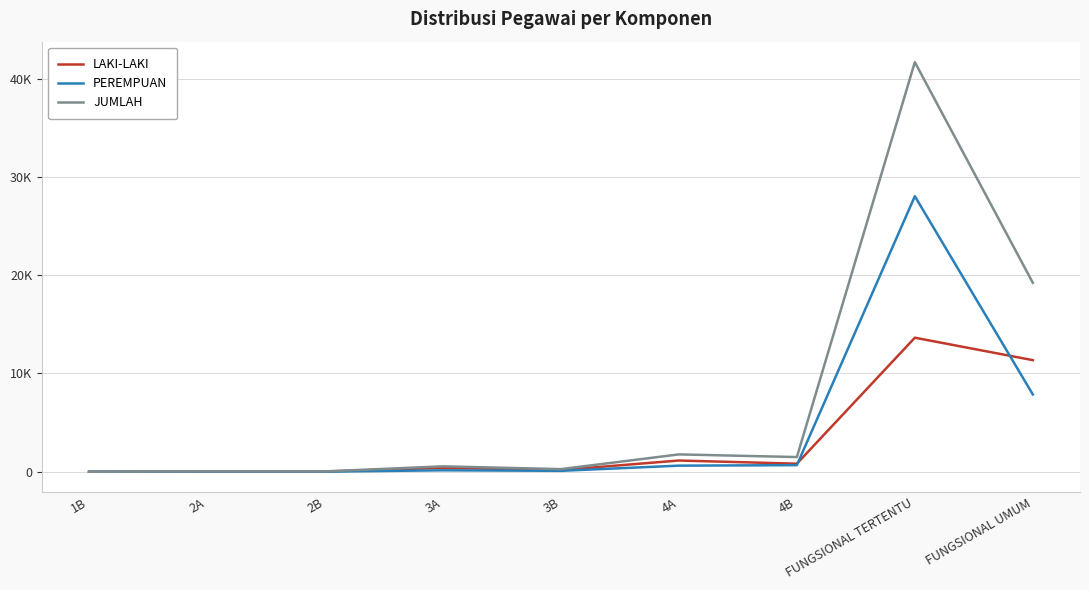

Is this an area chart (filled region under the line)?

No